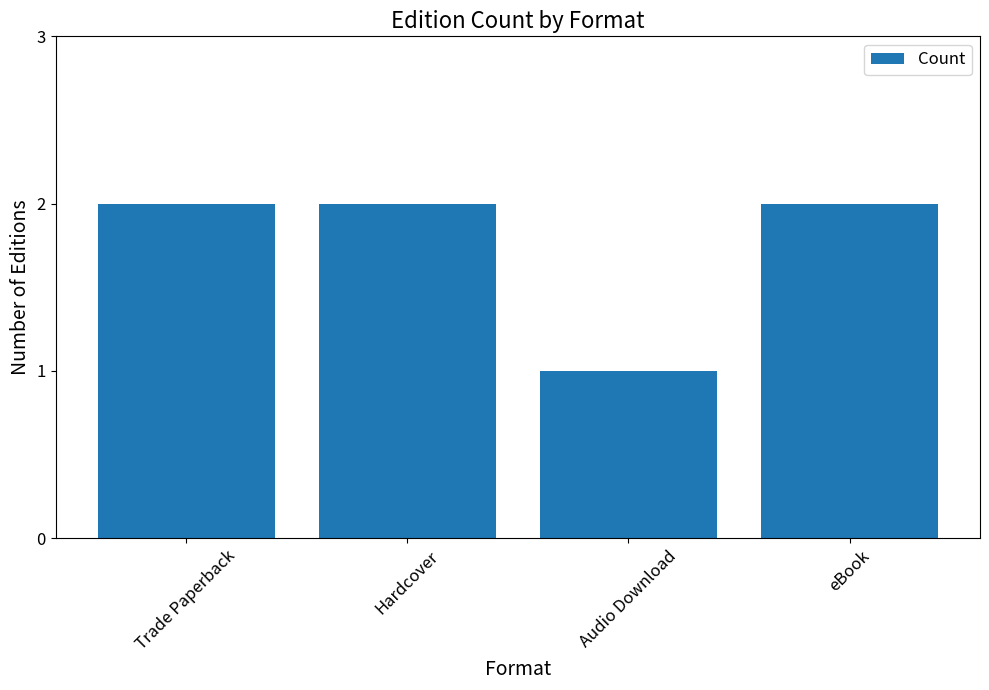

What is the difference between the values at Audio Download and Hardcover?

1